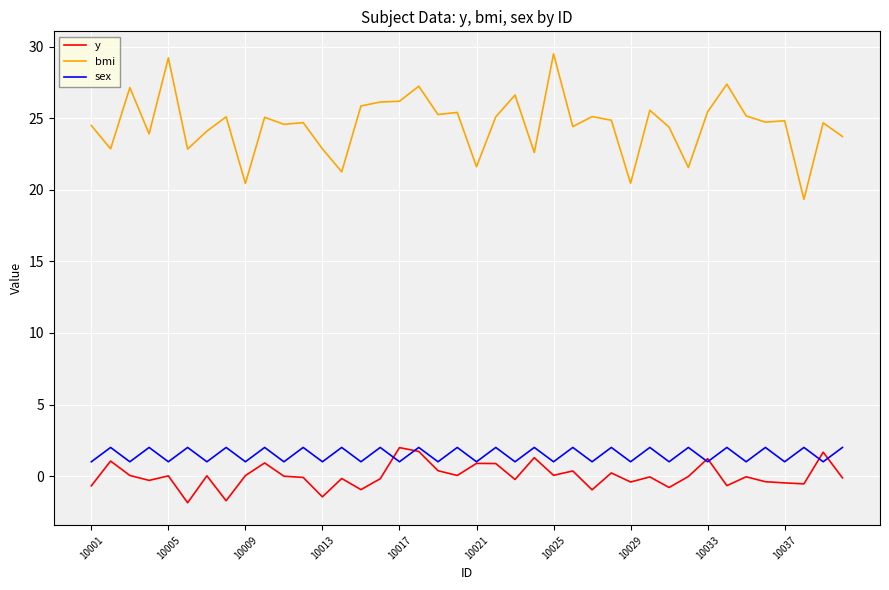

Which series has the largest total across all categories?

bmi